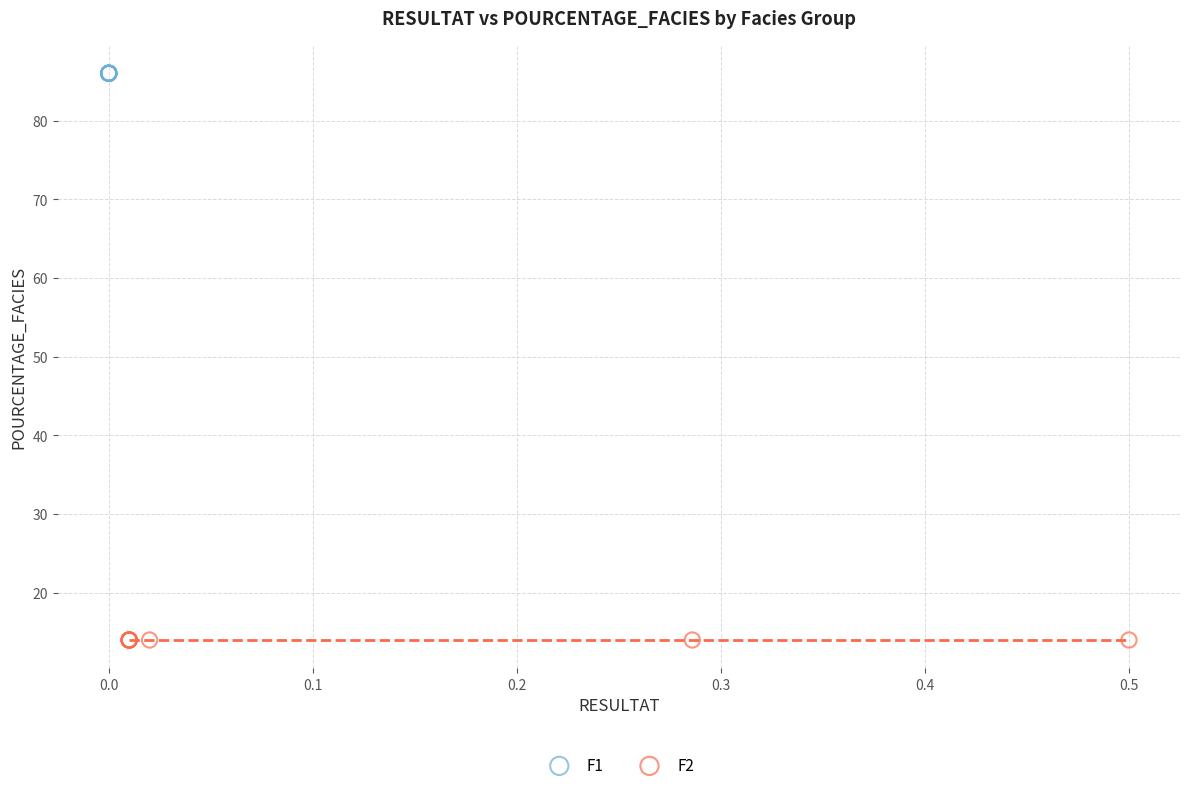

Which series reaches the maximum Y coordinate?

F1